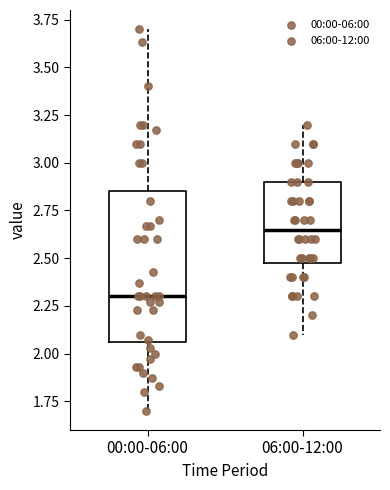

Which box has the highest median line?

06:00-12:00